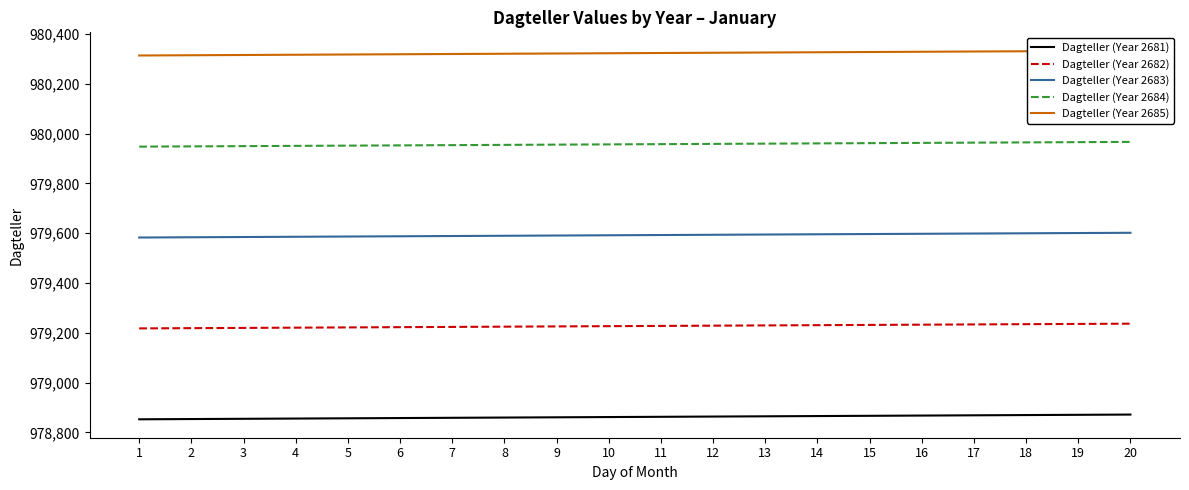

What is the difference between the Dagteller (Year 2685) values at 16 and 19?

3